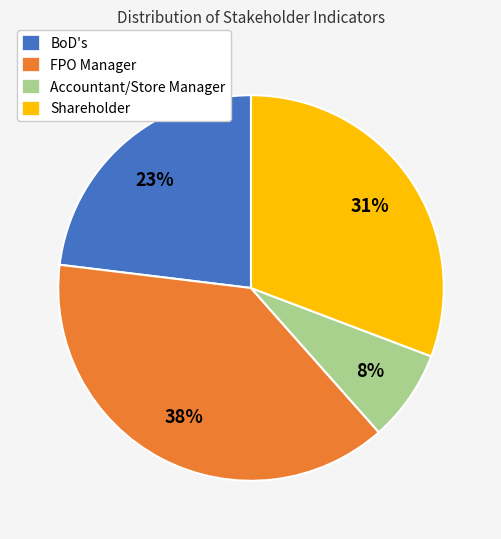

Is there any slice that represents more than half of the pie?

No